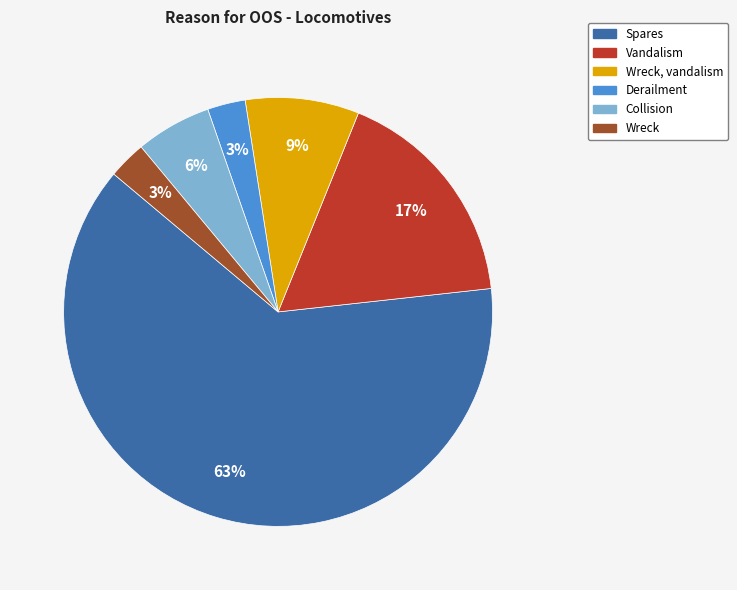

Rank the categories by value from lowest to highest.

Derailment, Wreck, Collision, Wreck, vandalism, Vandalism, Spares